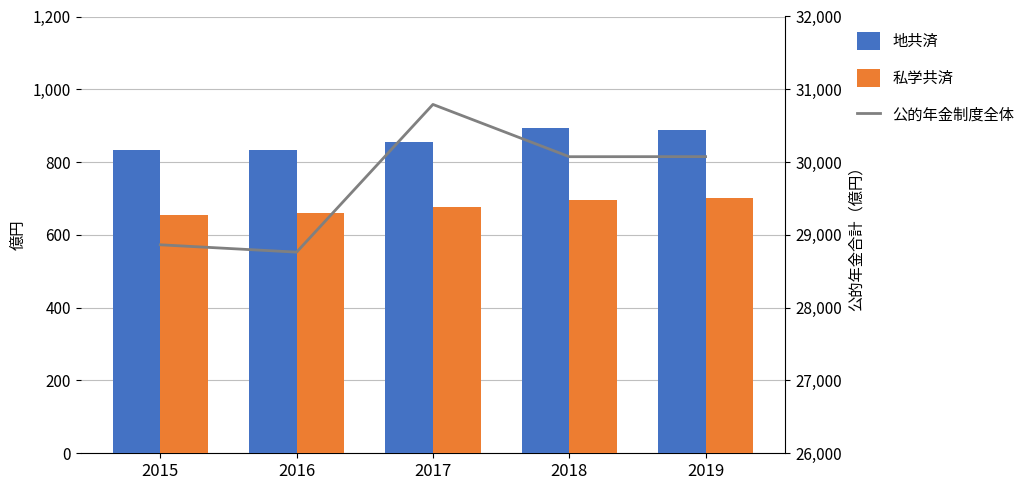

Are the bars grouped side by side (vs. stacked)?

Yes